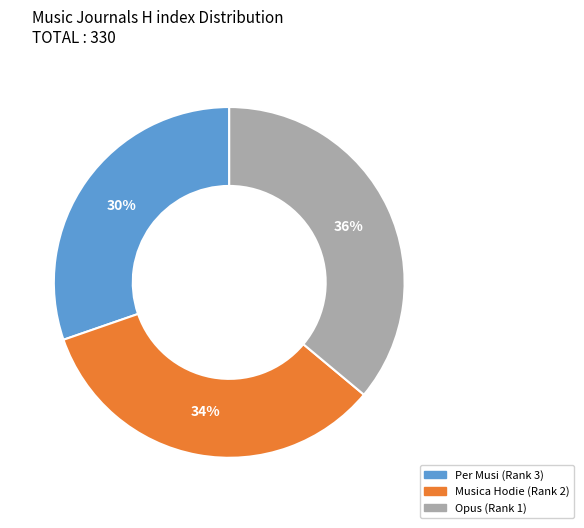

Does Per Musi (Rank 3) represent more than half of the total?

No